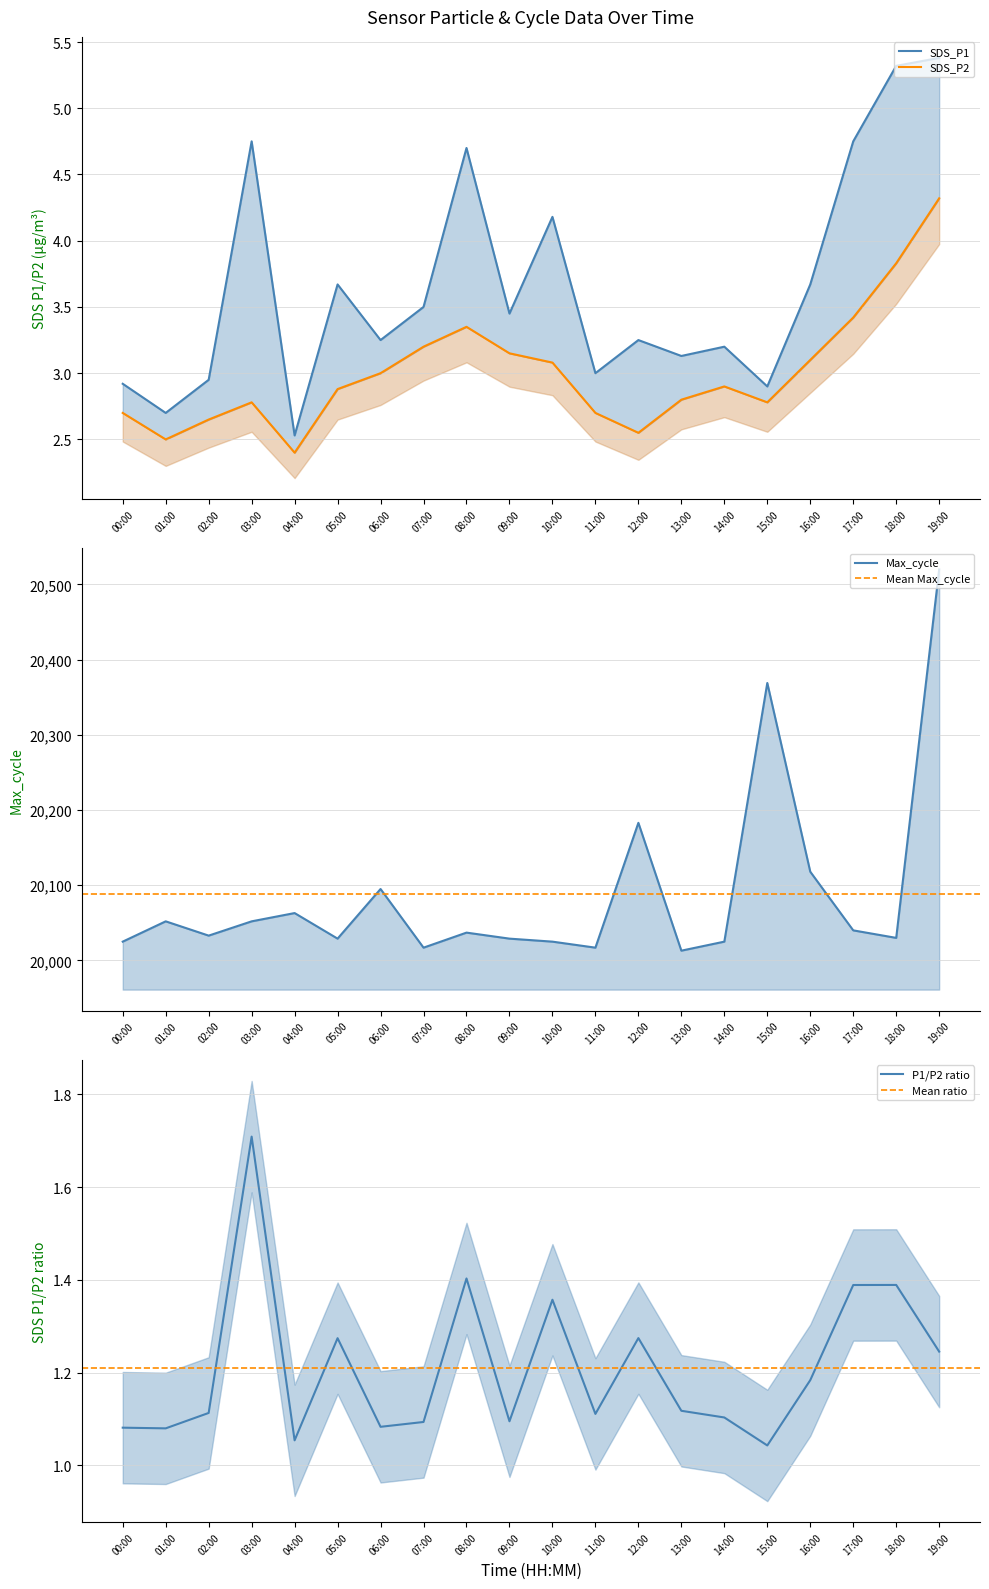

What is the sum of the SDS_P2 values at 09:00 and 17:00?

6.6